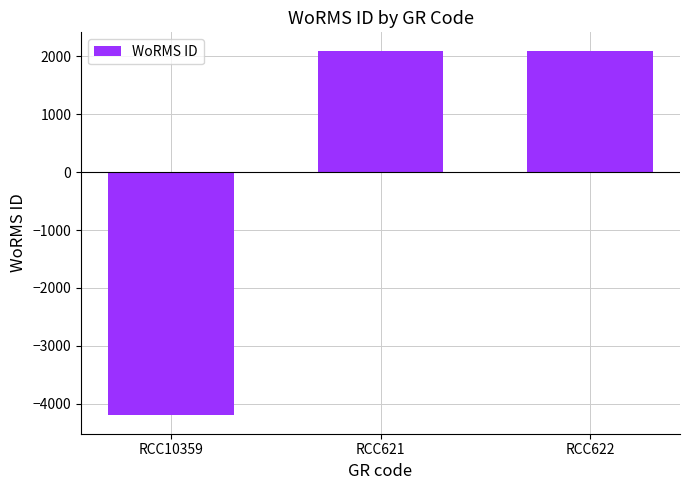

Is it true that the value at RCC10359 is -5596?

False